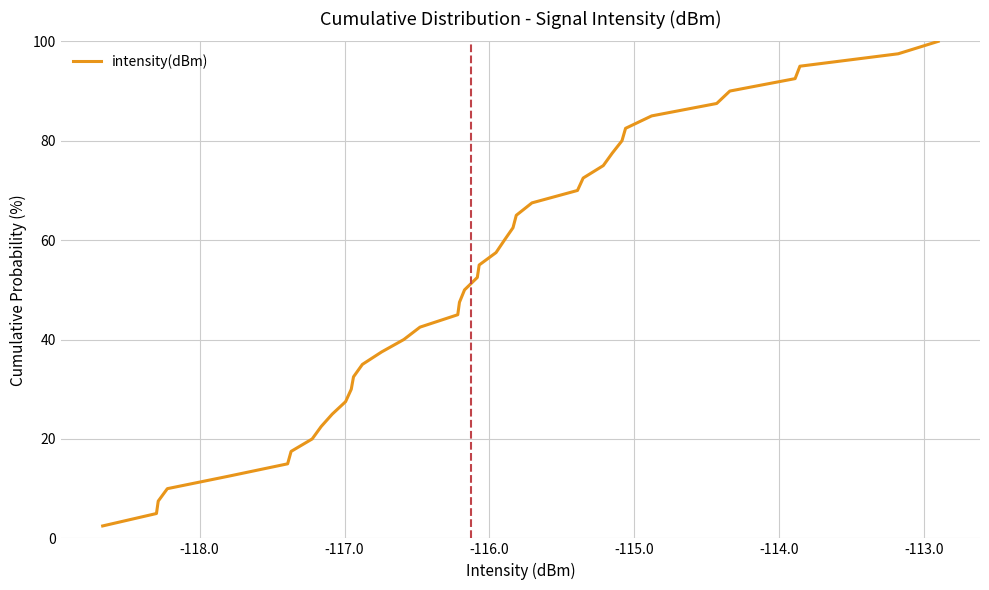

True or false: there are more than 0 points higher than both neighbors.

False